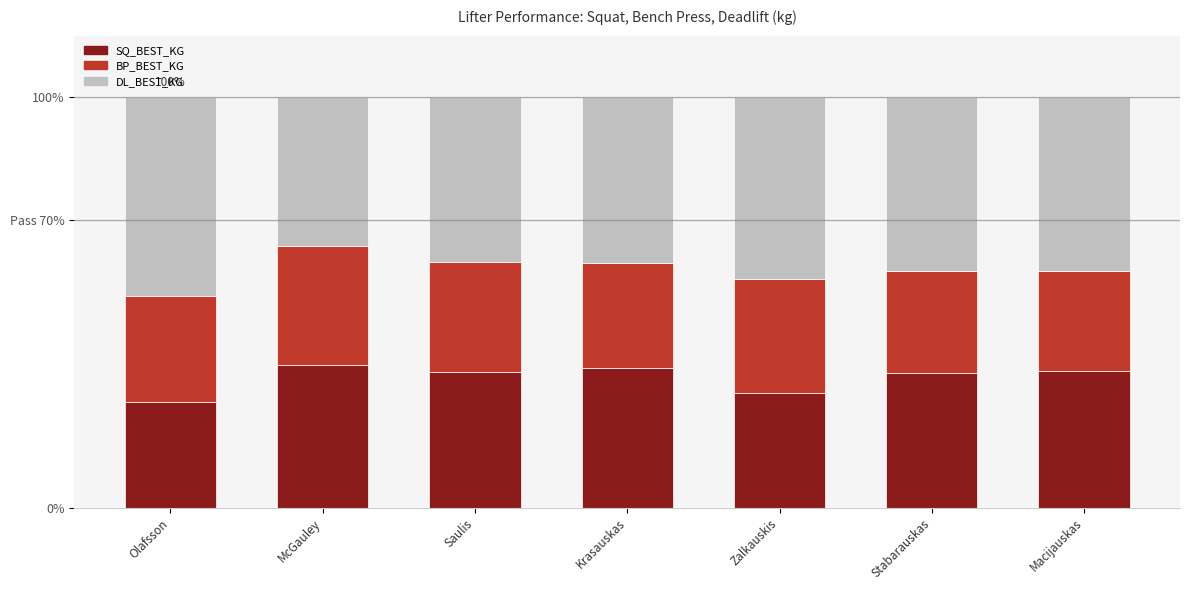

What are all the series names shown in the legend?

SQ_BEST_KG, BP_BEST_KG, DL_BEST_KG